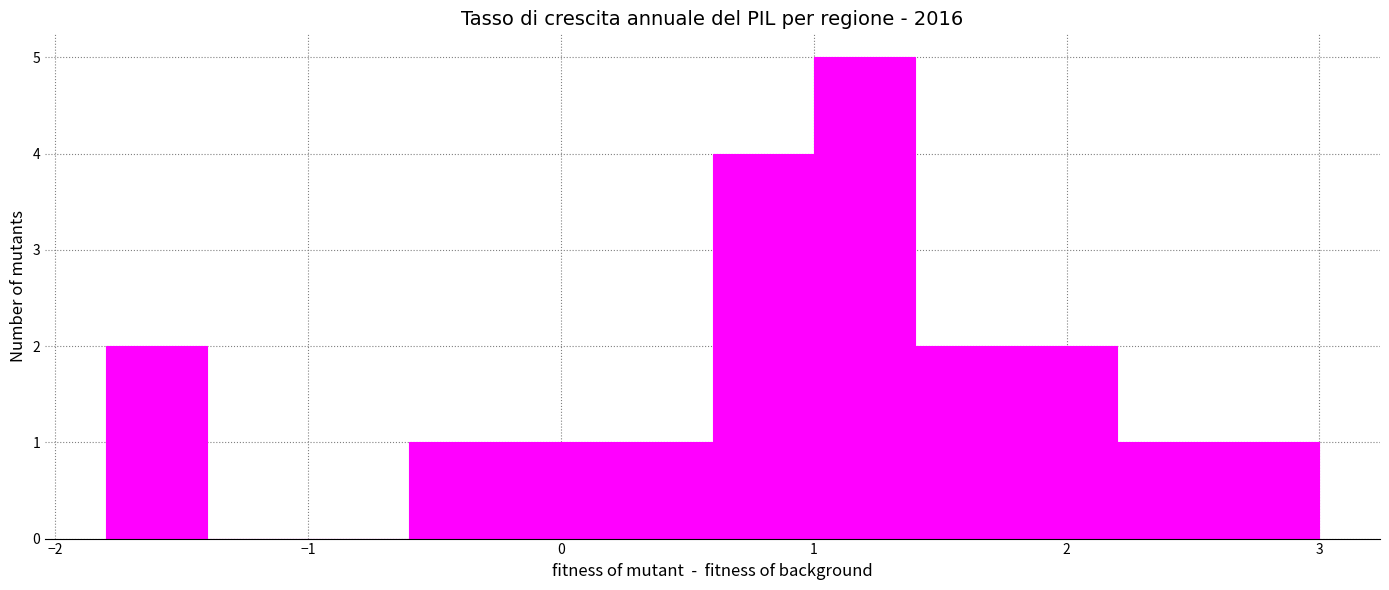

How tall is the bar that spans 1.0 to 1.4 on the x-axis? The values are not printed on the chart, so give them approximately, as read against the axis.

5